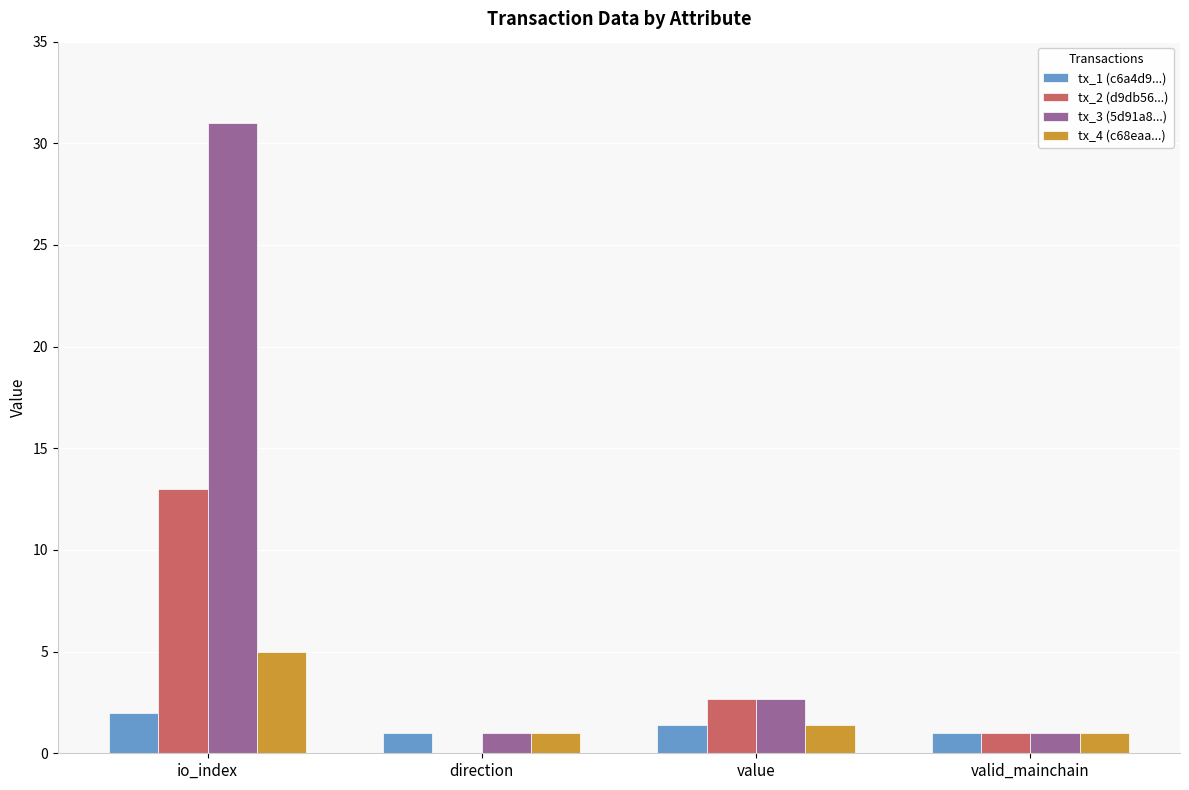

How many bars are there in each group?

4